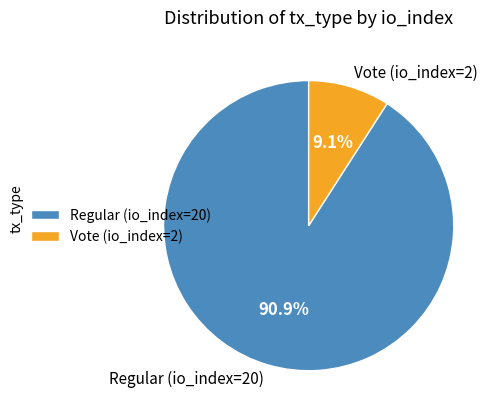

How many segments does this pie chart have?

2